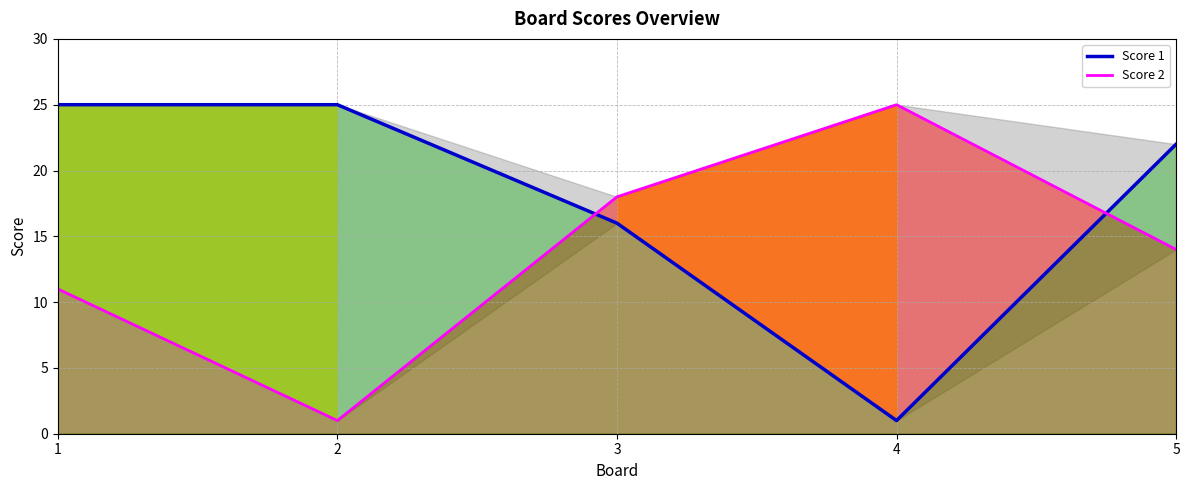

The value of Score 2 at 2 is 2. True or false?

False